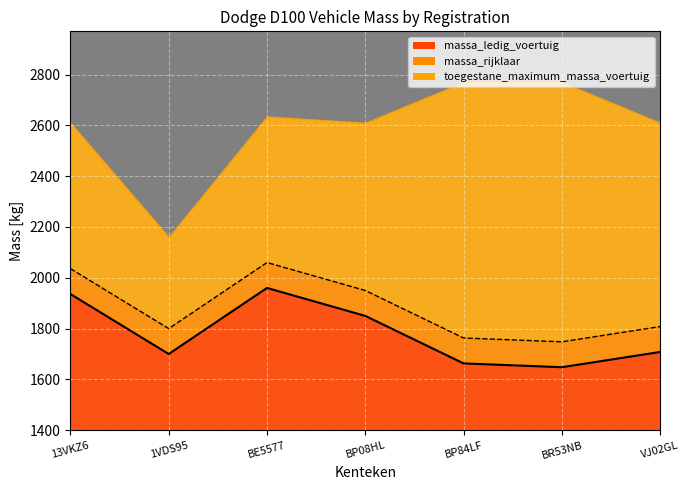

Where is massa_rijklaar nearest to the value 1904?

BP08HL